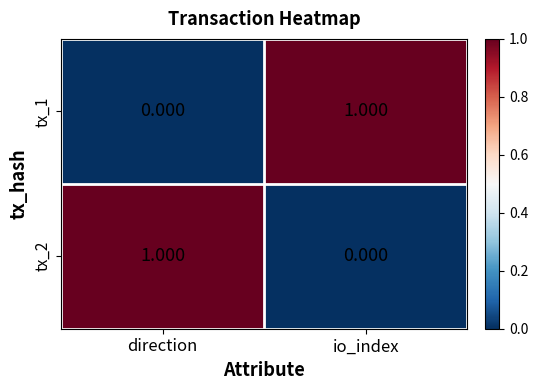

What is the difference between the highest and lowest values at direction?

1